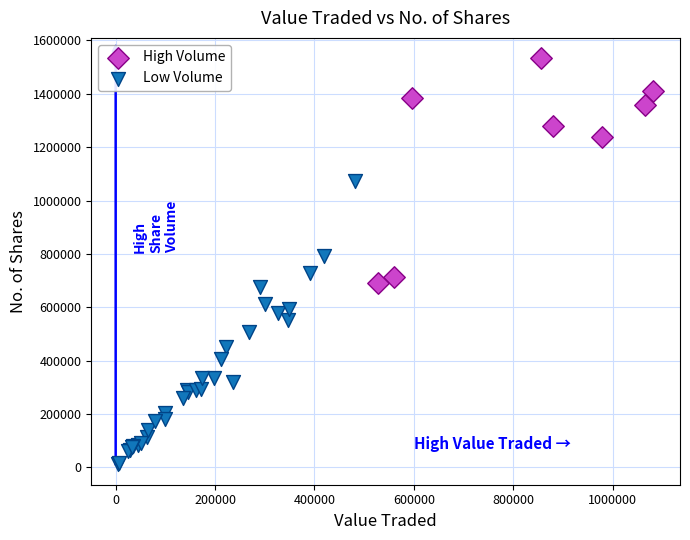

Which series reaches the maximum Y coordinate?

High Volume